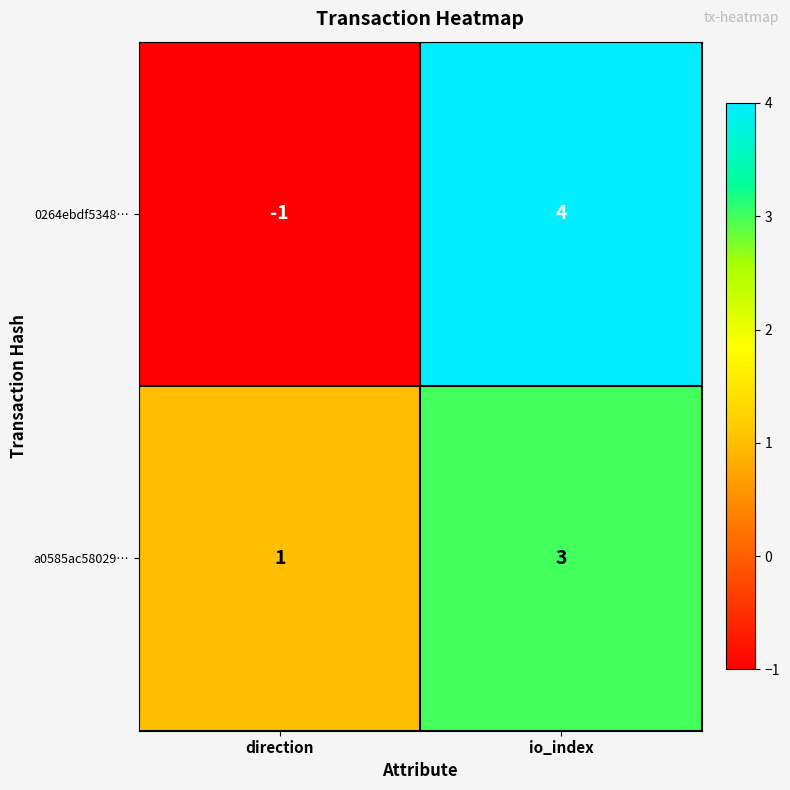

Which series changed the most between direction and io_index?

0264ebdf5348…